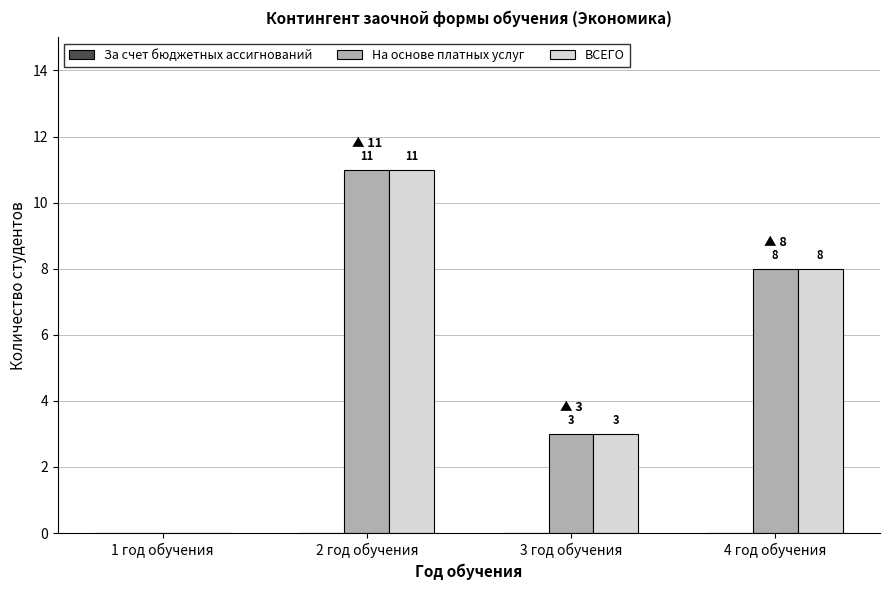

Is the value of ВСЕГО at 4 год обучения greater than the value of На основе платных услуг at 3 год обучения?

Yes